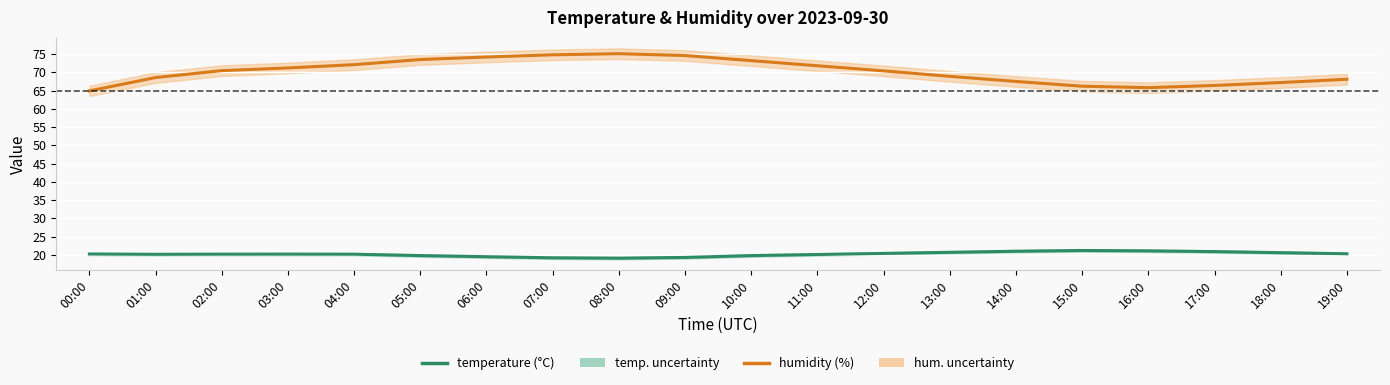

Is it true that temperature equals 20.2 at 03:00?

True